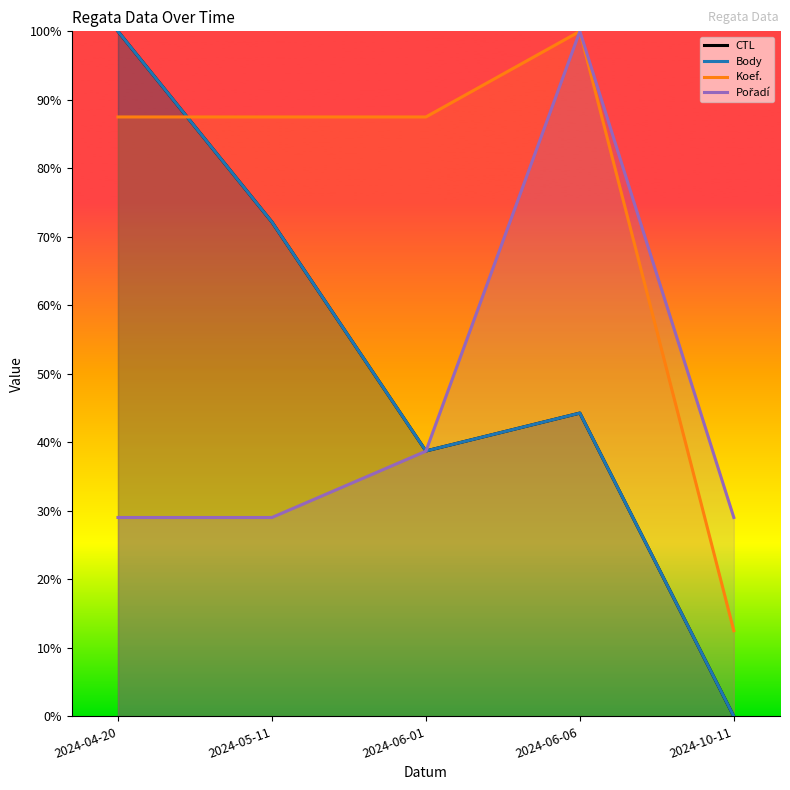

Which has a higher value, 2024-06-06 or 2024-10-11?

2024-06-06